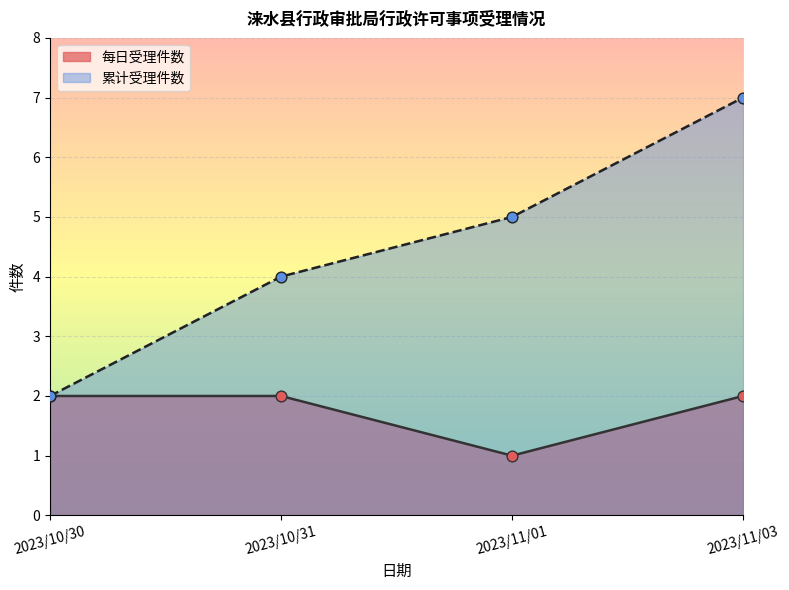

Which series has the largest range (max minus min)?

累计受理件数